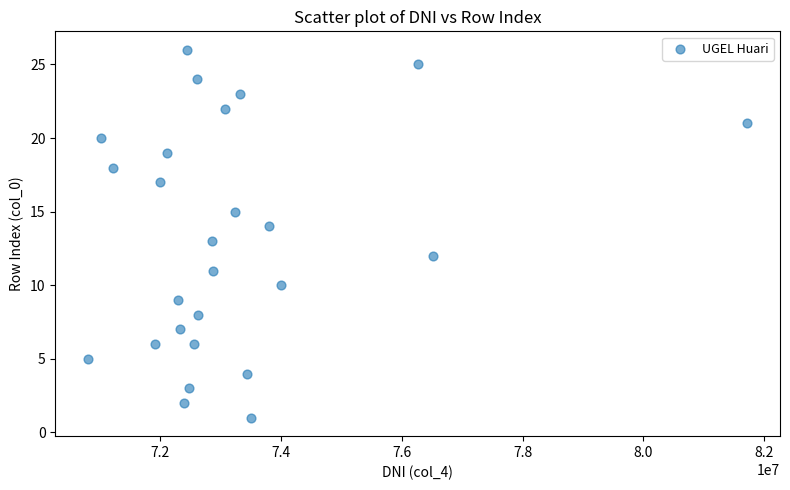

What is the range of Y values (max minus min)?

25